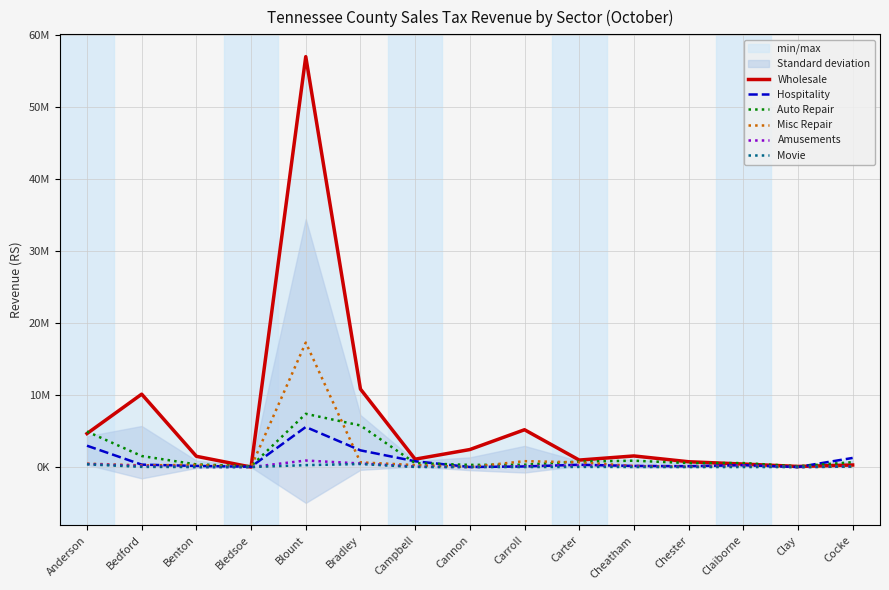

What is the difference between the highest and lowest values at Anderson?

4556396